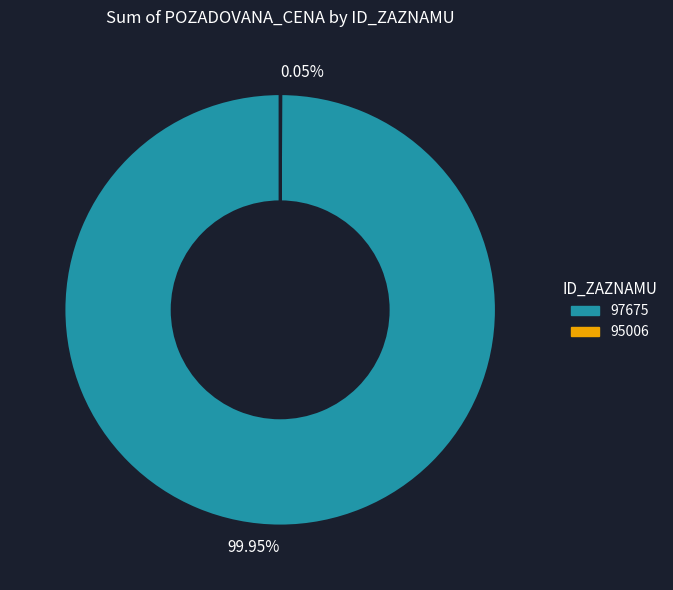

What is the majority slice?

99.95%